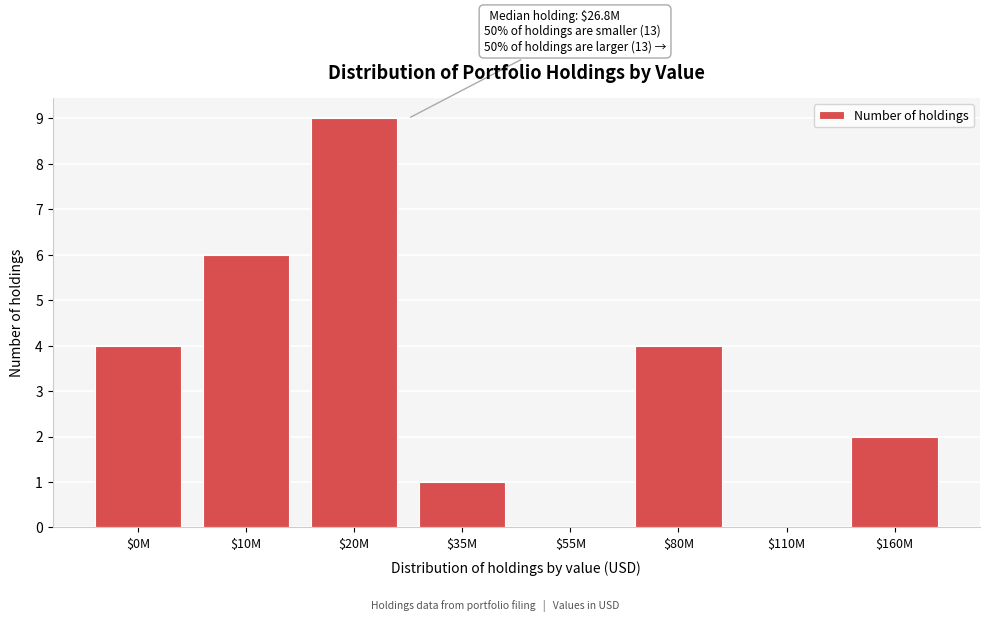

What is the maximum value shown in the chart?

9